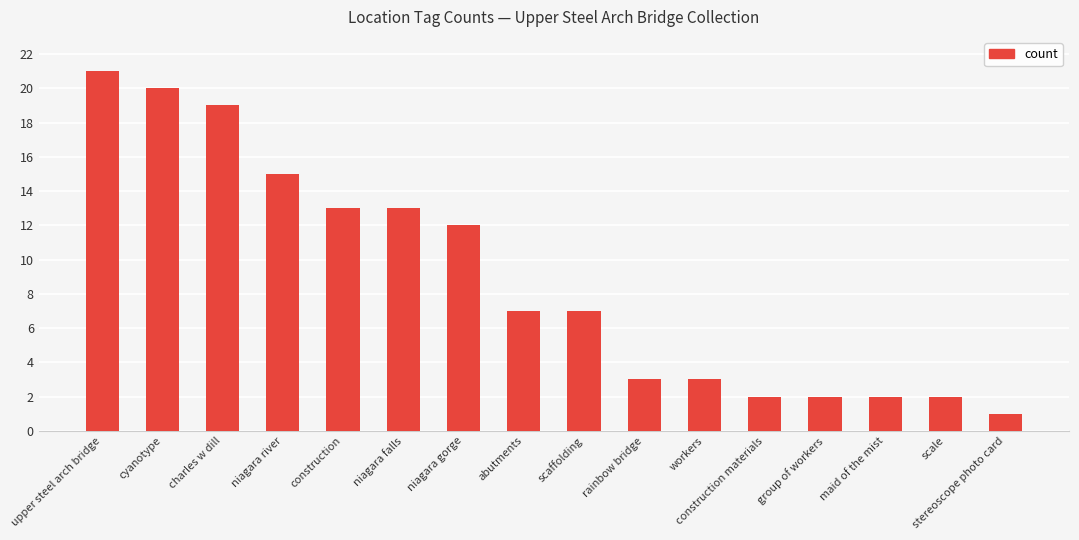

Count the number of categories in the chart.

16